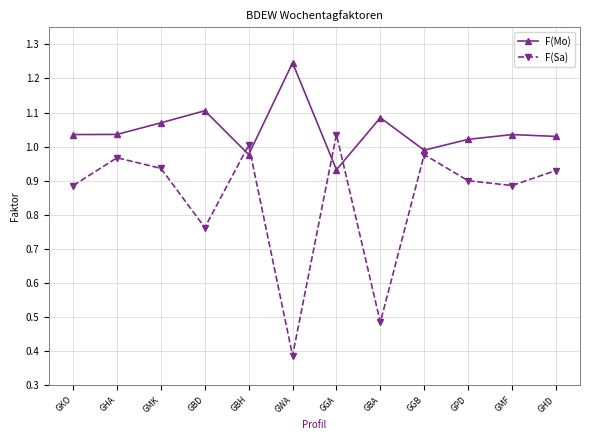

Rank the series by their maximum value, from highest to lowest.

F(Mo), F(Sa)